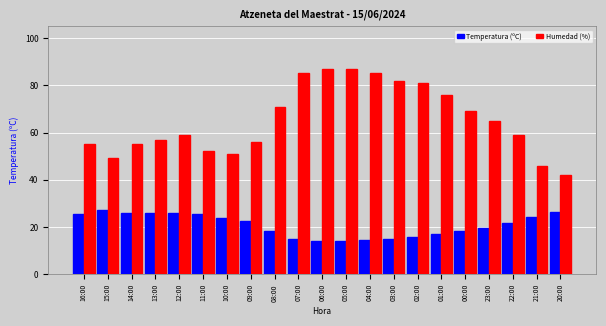

What is the label of the 15th bar from the right?

10:00